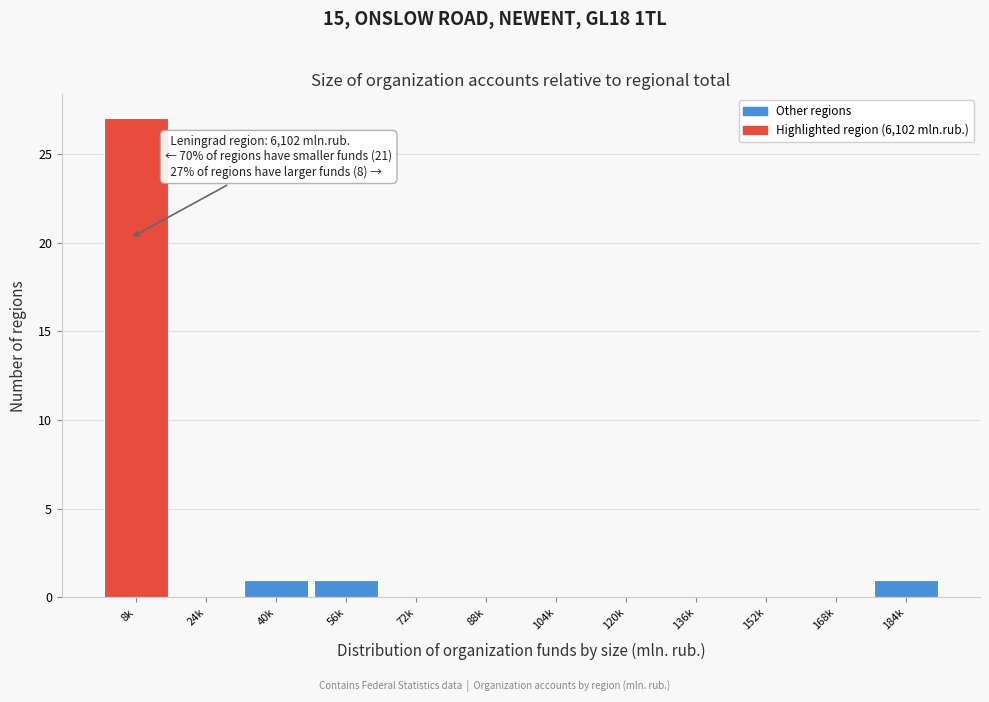

Reading right to left, transcribe all the data shown in this chart.

184k=1	168k=0	152k=0	136k=0	120k=0	104k=0	88k=0	72k=0	56k=1	40k=1	24k=0	8k=27